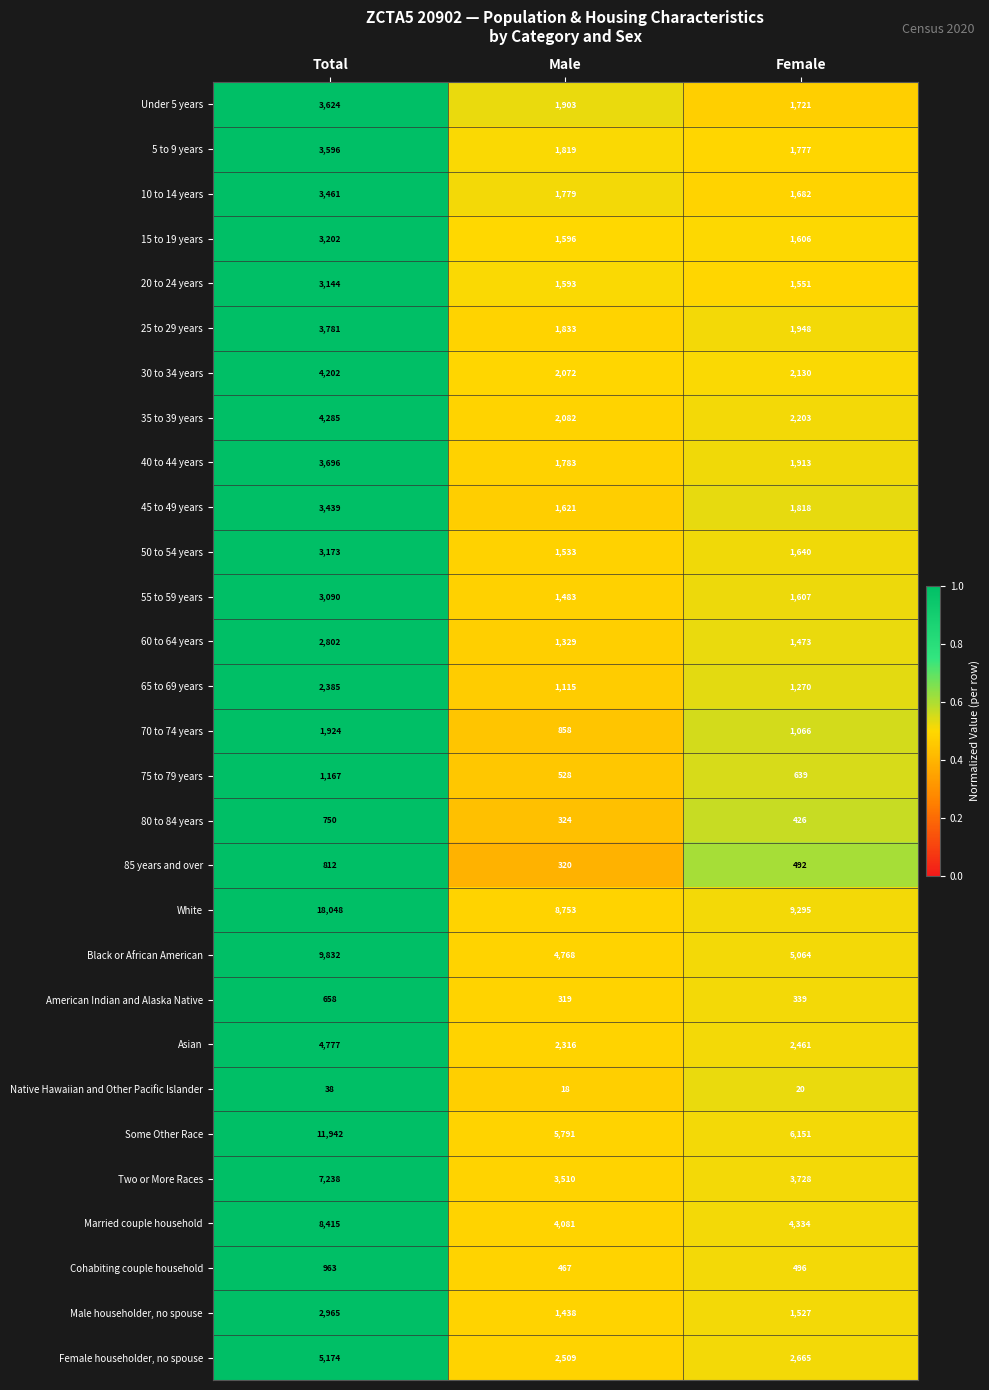

At which label does 80 to 84 years reach its peak?

Total